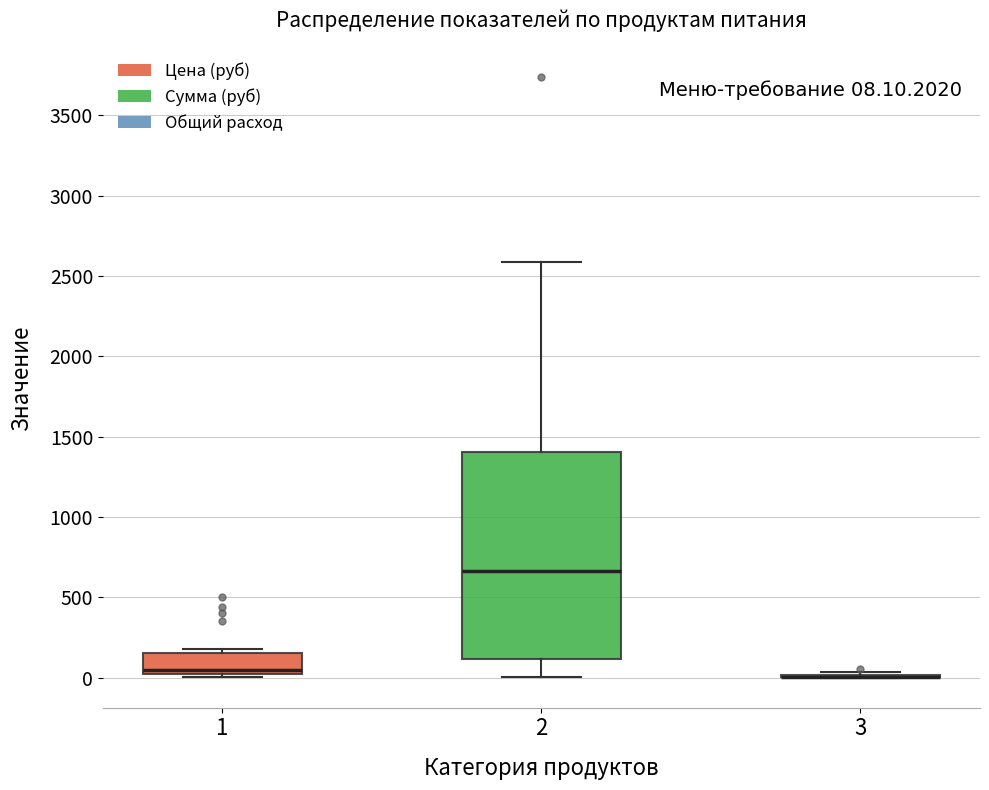

Which box is the tallest, from its lower edge to its upper edge?

2